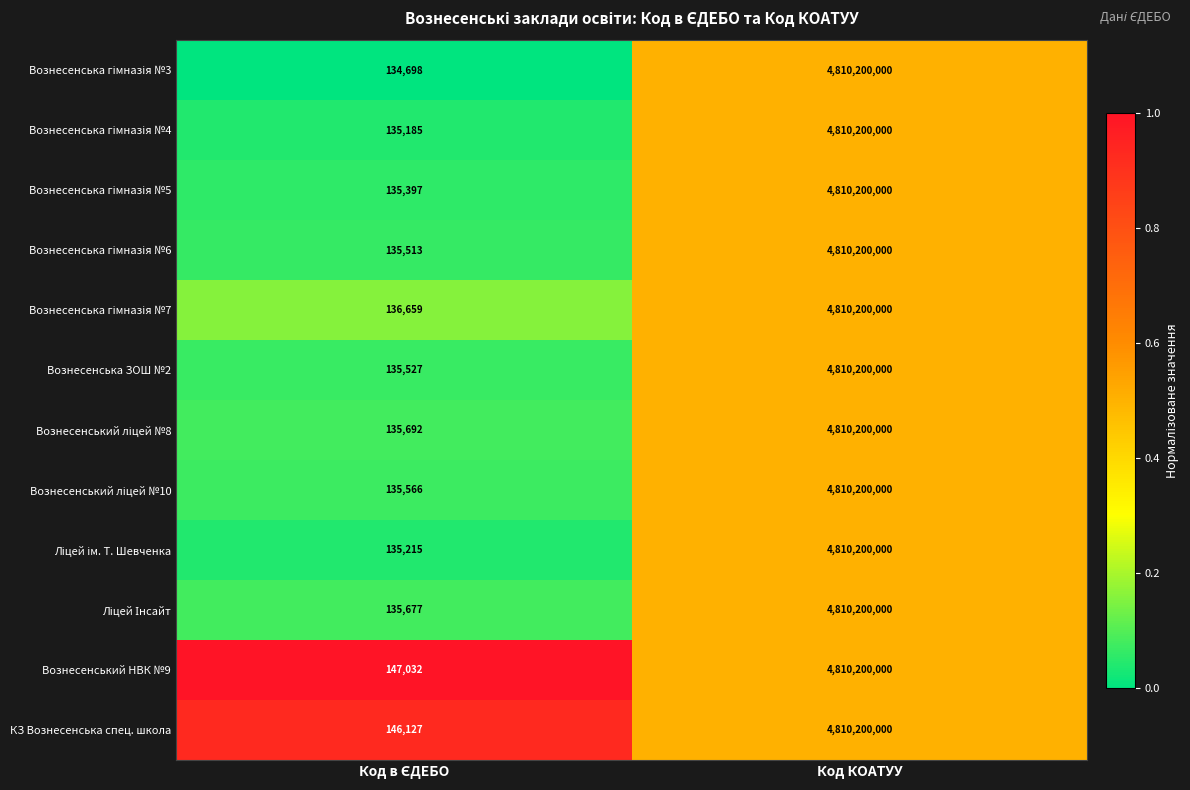

What is the minimum value for Вознесенська ЗОШ №2?

135527